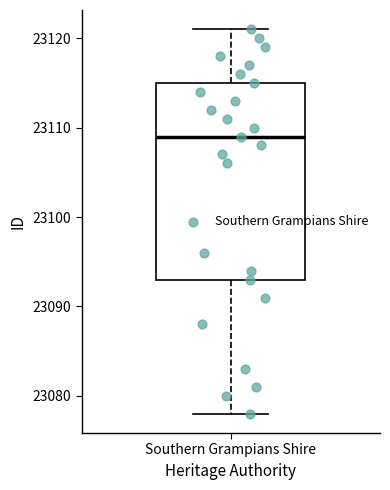

Transcribe this box plot: give where the median line is, the range the box spans, and where the two whiskers end, as read against the y-axis. The values are not printed on the chart, so give them approximately, as read against the axis.

median 23109, box 23093 to 23115, whiskers 23078 to 23121